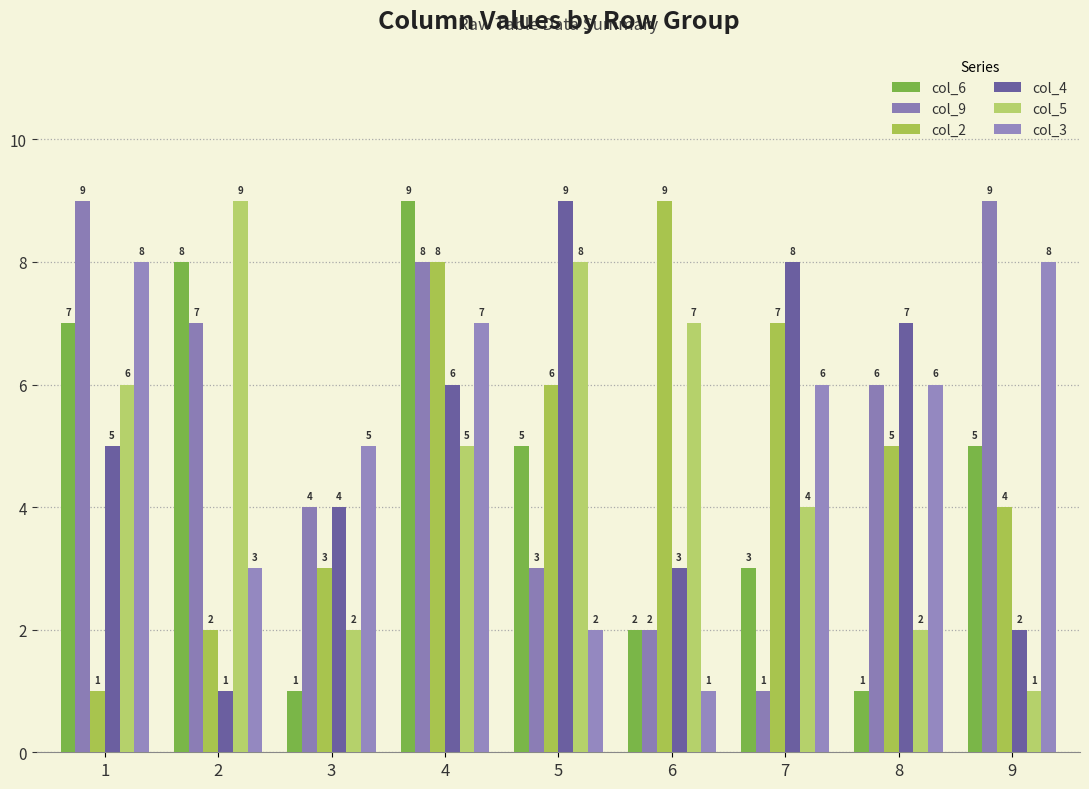

Which category has the lowest value in the col_6 series?

3